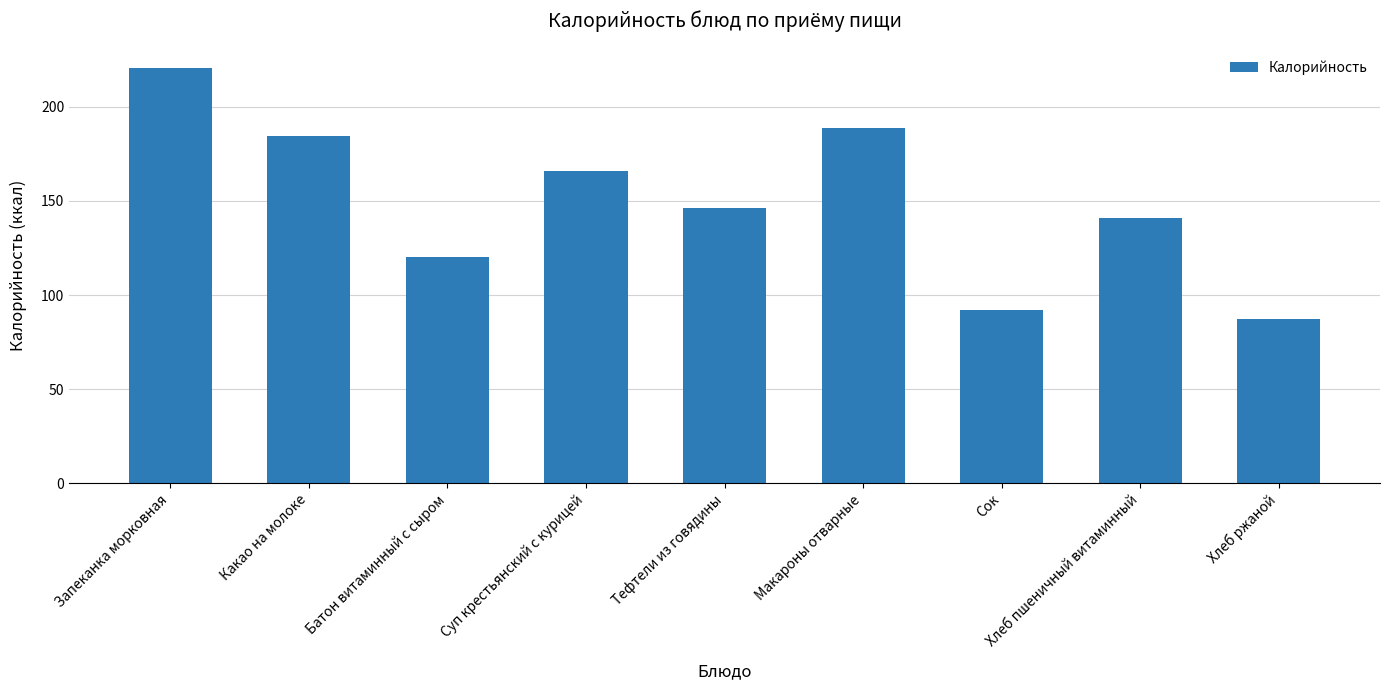

What is the approximate value at Тефтели из говядины?

146.0